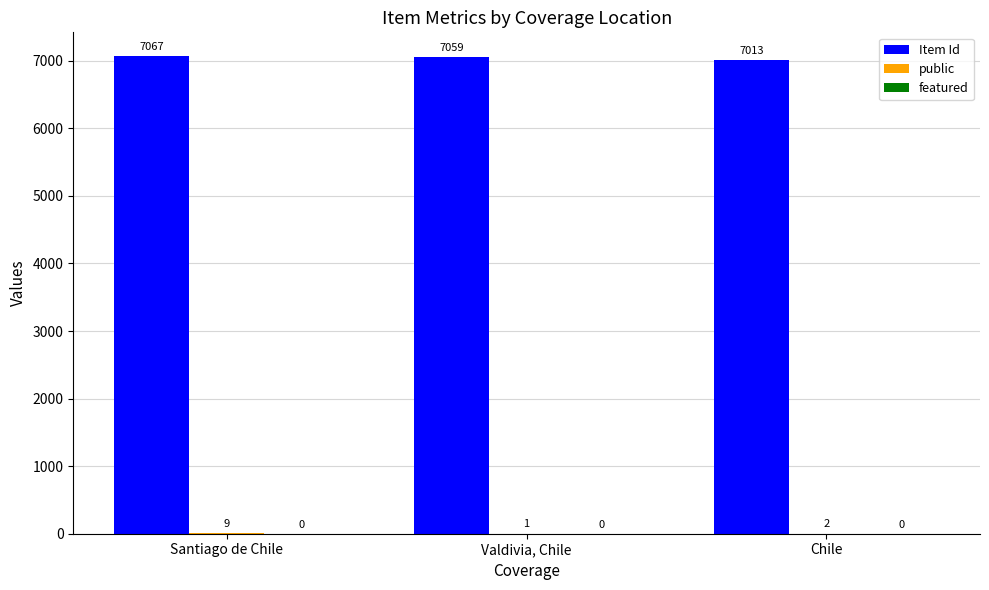

What is the sum of the Item Id values at Chile and Santiago de Chile?

14080